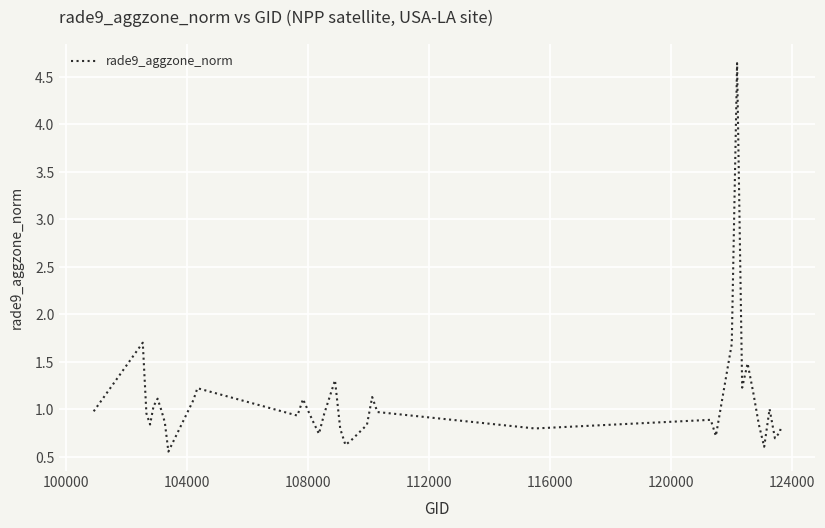

What is the difference between the maximum and minimum values?

4.1